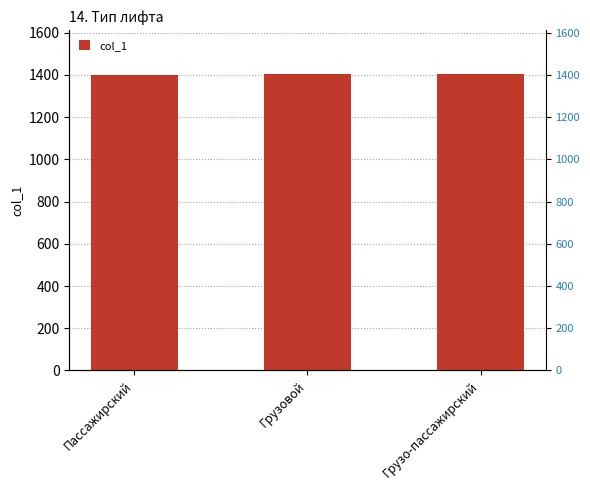

Which has a higher value, Грузо-пассажирский or Пассажирский?

Грузо-пассажирский